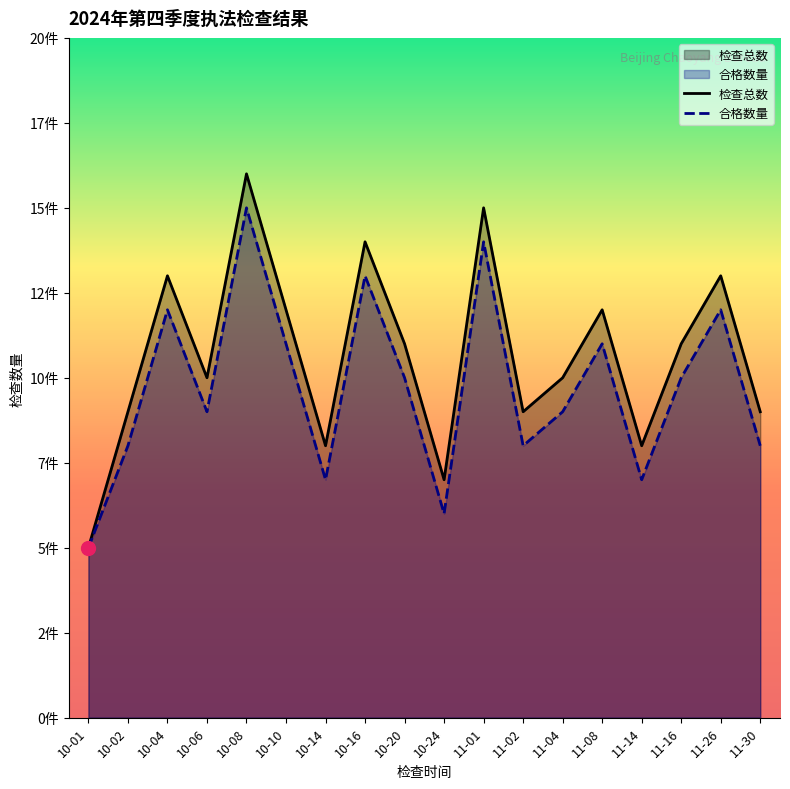

Rank the series at 10-14 from lowest to highest value.

合格数量, 检查总数